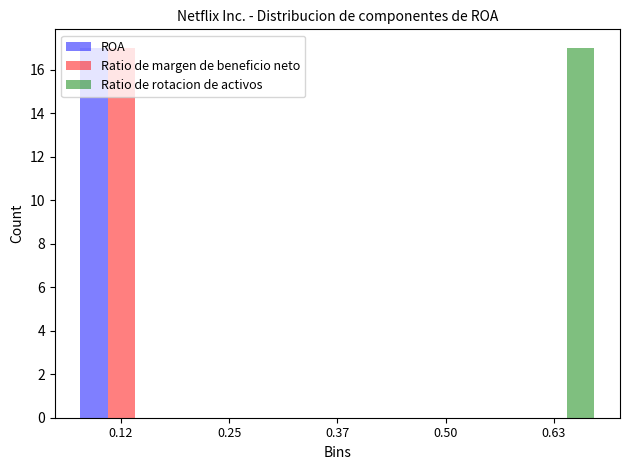

What is the height of the Ratio de rotacion de activos bar covering 0.56 to 0.70 on the x-axis? Neither the bar edges nor the heights are printed on the chart, so give them approximately, as read against the axes.

17